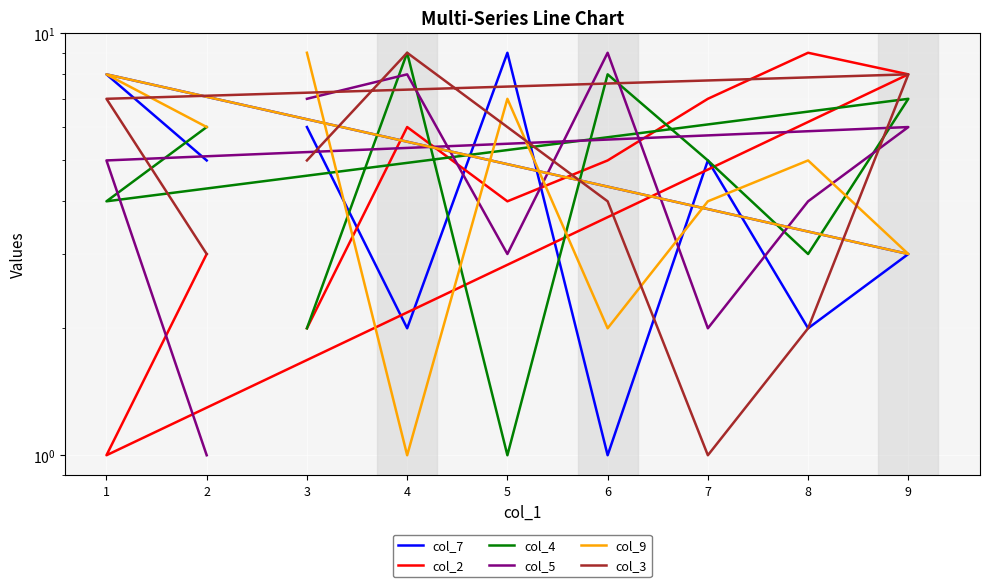

What is the total value across all series at 9?

35